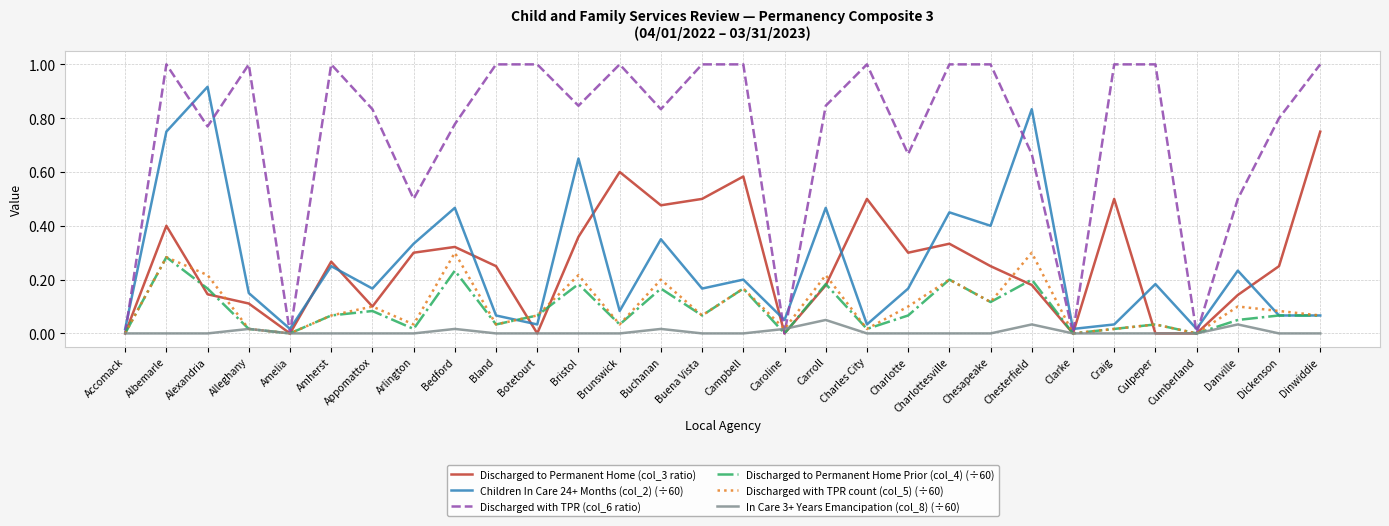

What is the total value across all series at Carroll?

1.9